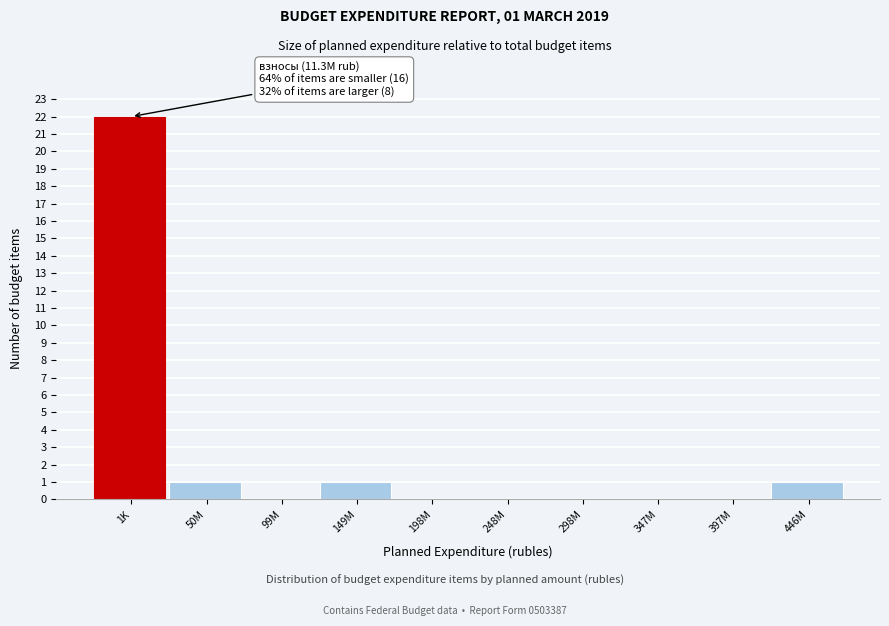

Reading left to right, transcribe all the data shown in this chart.

1K=22	50M=1	99M=0	149M=1	198M=0	248M=0	298M=0	347M=0	397M=0	446M=1